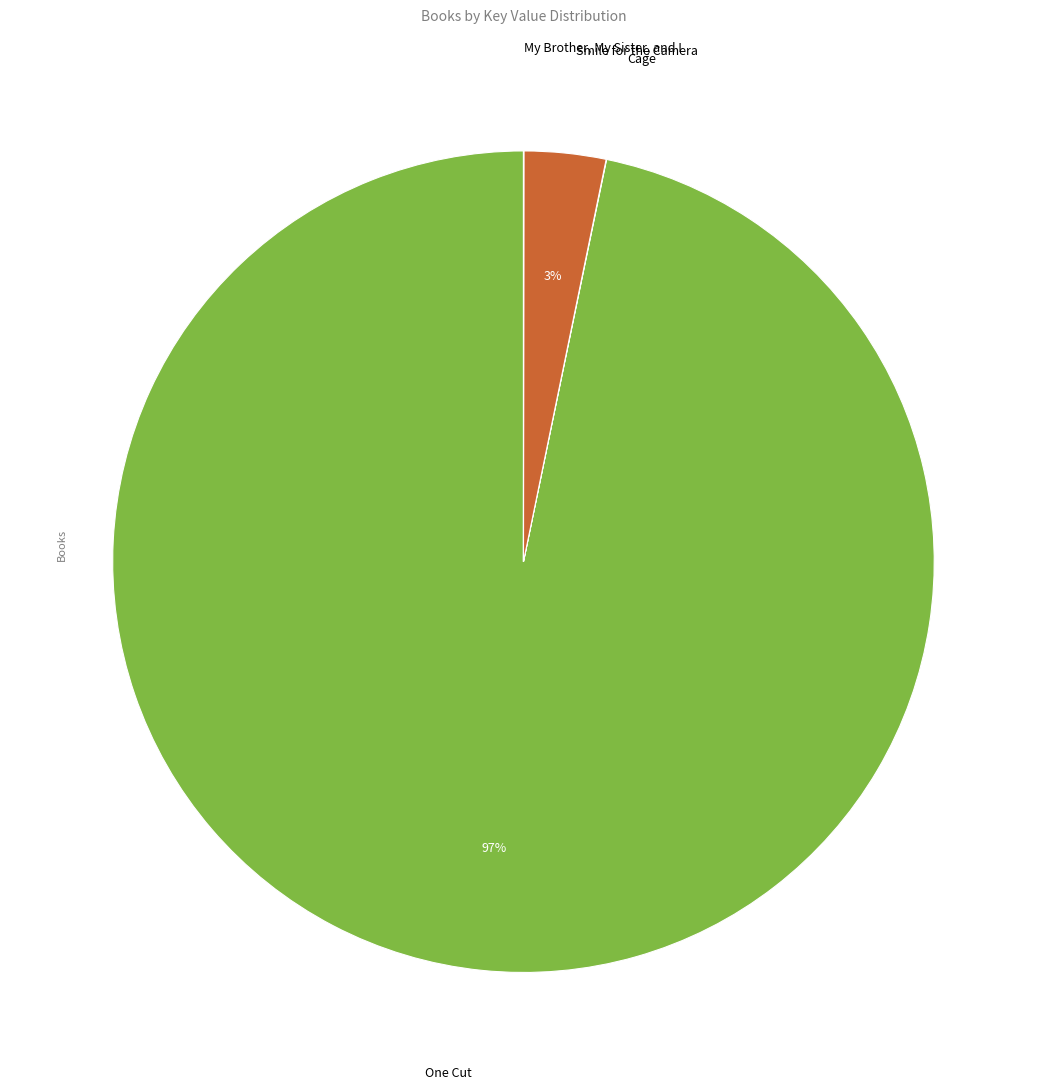

To the nearest percent, what is the difference between the largest and smallest slice percentages?

97%